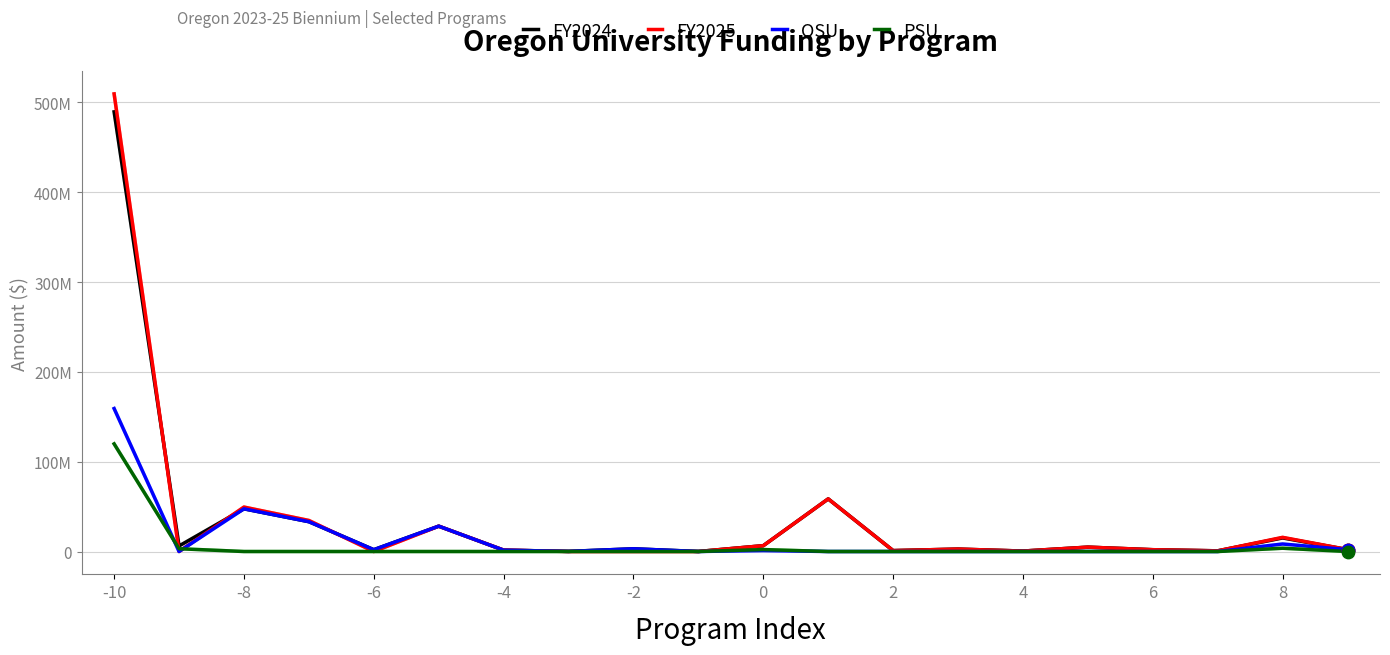

Does the chart have visible grid lines?

Yes